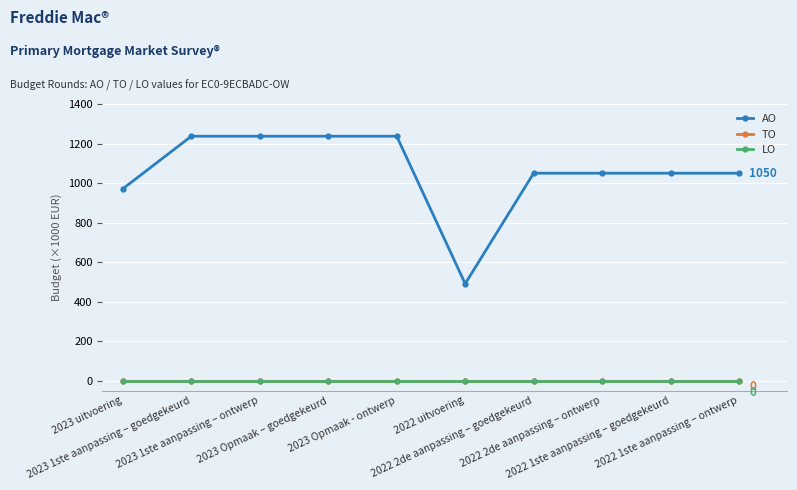

Rank the categories by LO value from highest to lowest.

2023 uitvoering, 2023 1ste aanpassing – goedgekeurd, 2023 1ste aanpassing – ontwerp, 2023 Opmaak – goedgekeurd, 2023 Opmaak - ontwerp, 2022 uitvoering, 2022 2de aanpassing – goedgekeurd, 2022 2de aanpassing – ontwerp, 2022 1ste aanpassing – goedgekeurd, 2022 1ste aanpassing – ontwerp